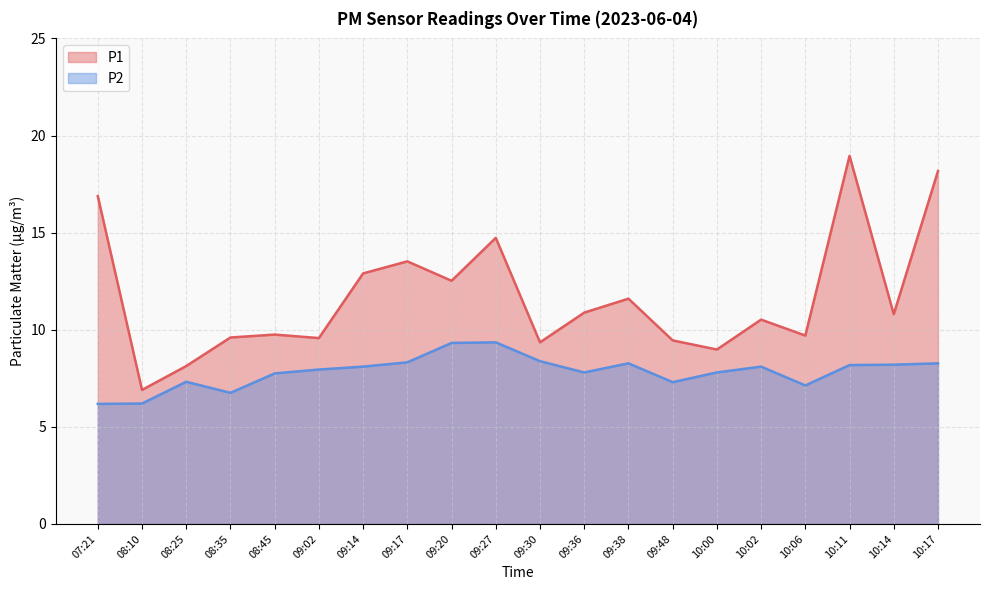

Reading left to right, transcribe all the data shown in this chart.

P1: 16.9	6.9	8.1	9.6	9.8	9.6	12.9	13.5	12.5	14.7	9.3	10.9	11.6	9.4	9.0	10.5	9.7	18.9	10.8	18.2
P2: 6.2	6.2	7.3	6.8	7.8	8.0	8.1	8.3	9.3	9.3	8.4	7.8	8.3	7.3	7.8	8.1	7.1	8.2	8.2	8.3